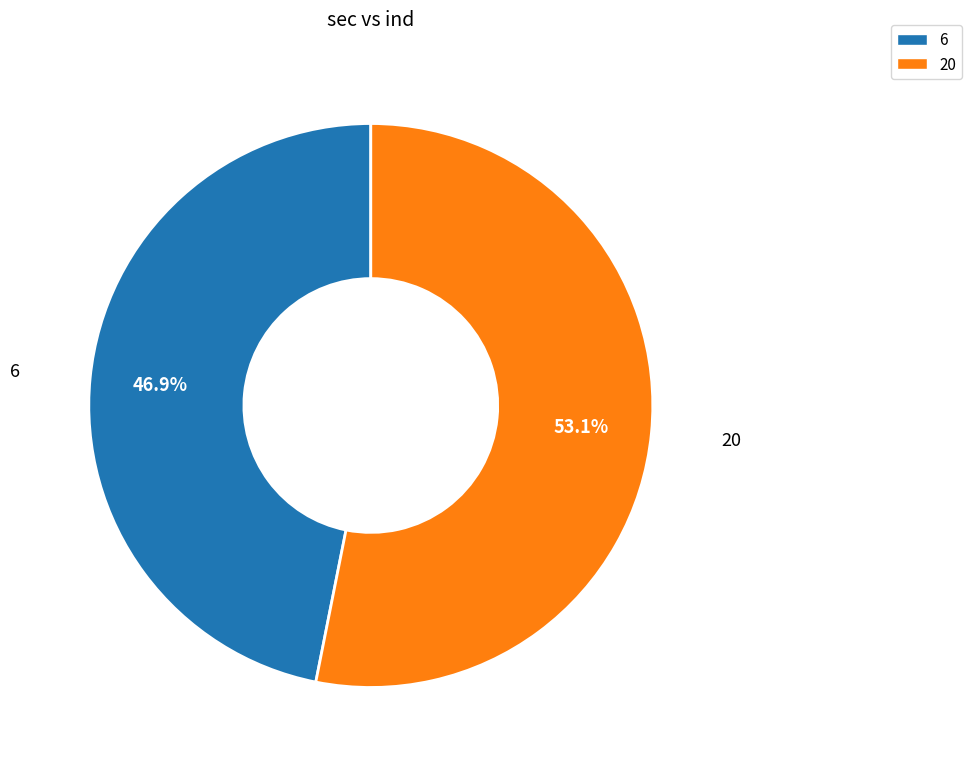

Is there a majority slice in this chart?

Yes